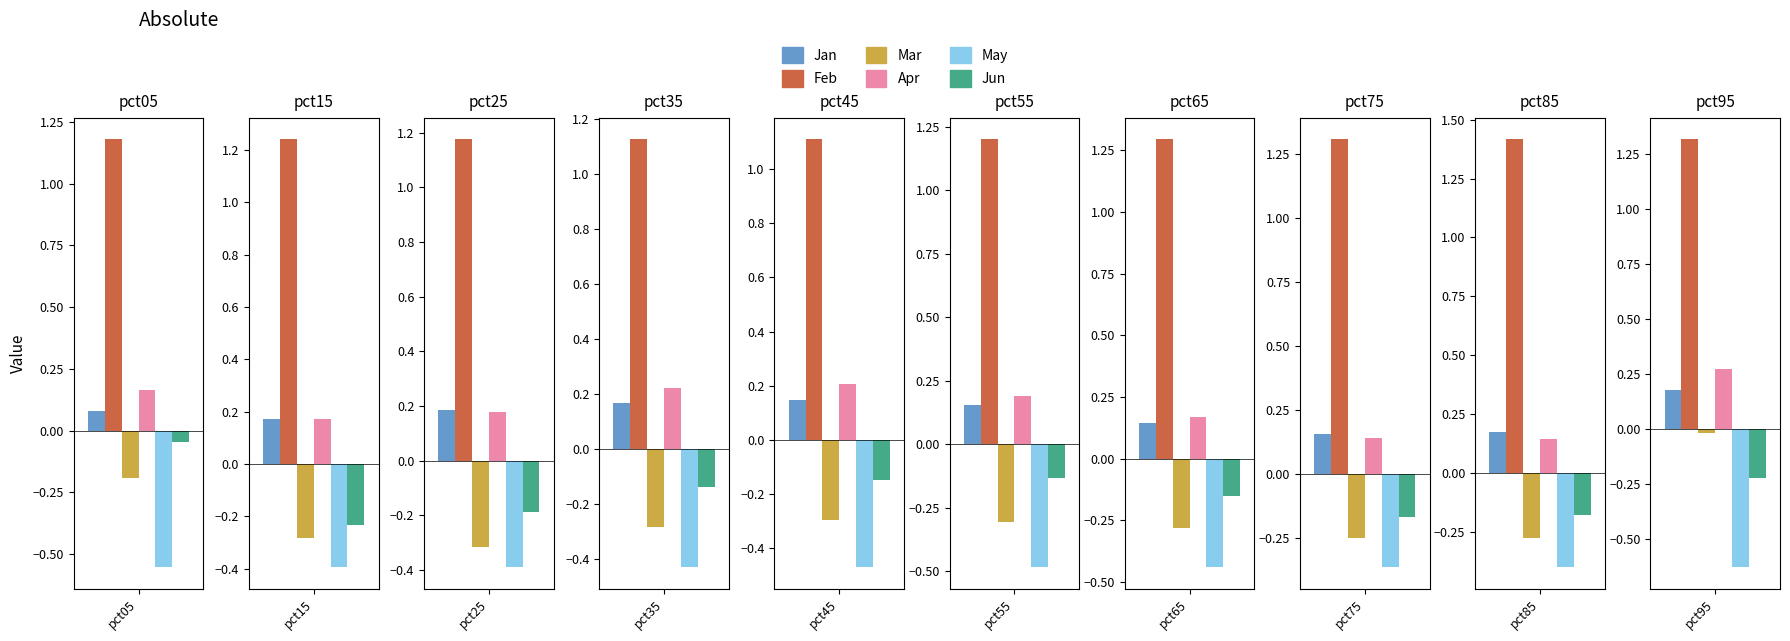

At which category is the sum across all series the highest?

pct95